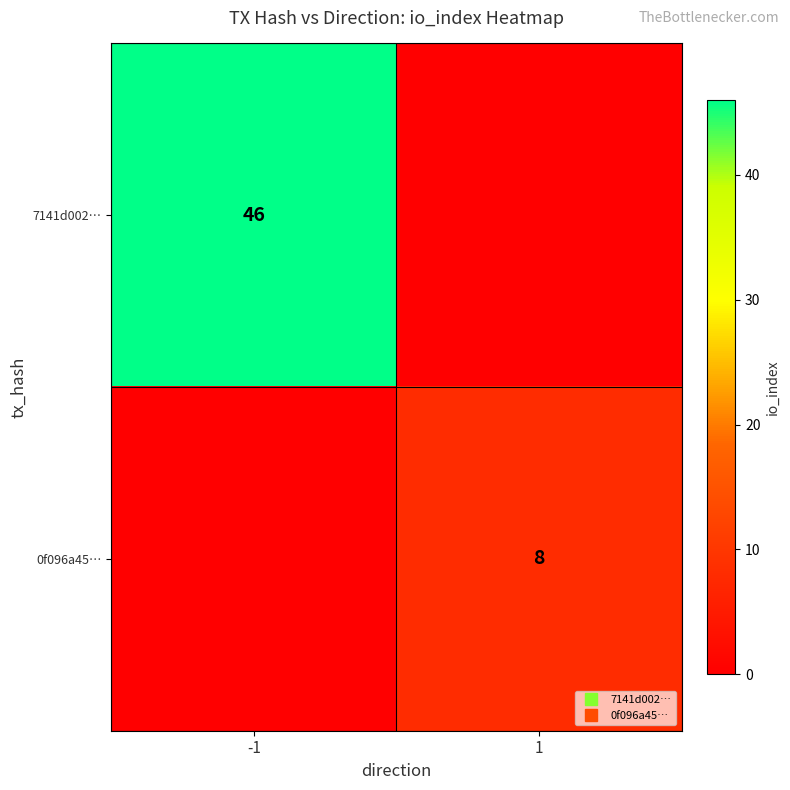

How many values in 0f096a45… are above zero?

1